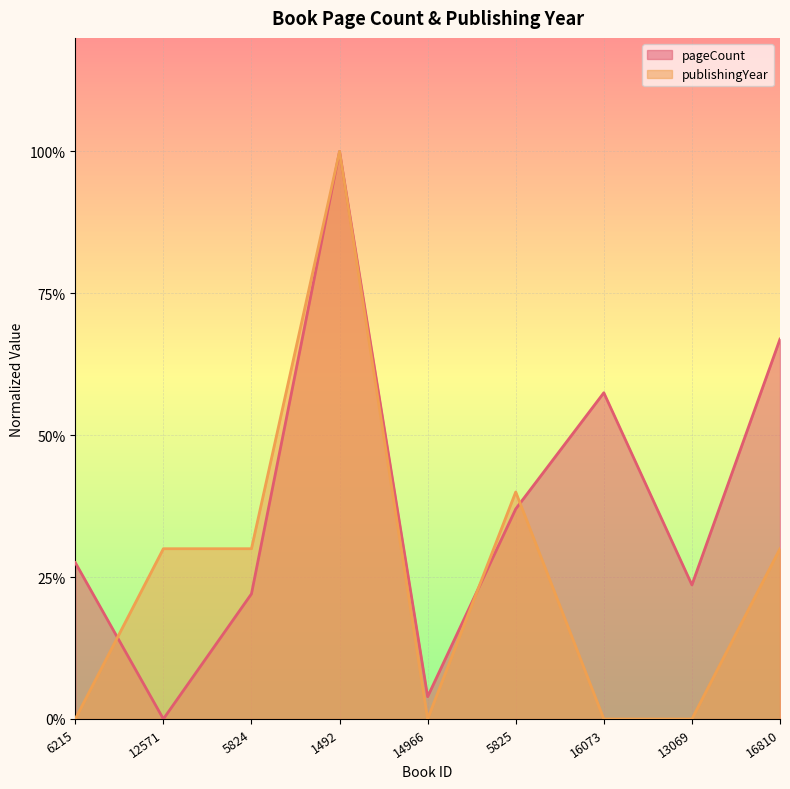

At how many categories does at least one series exceed 0?

9